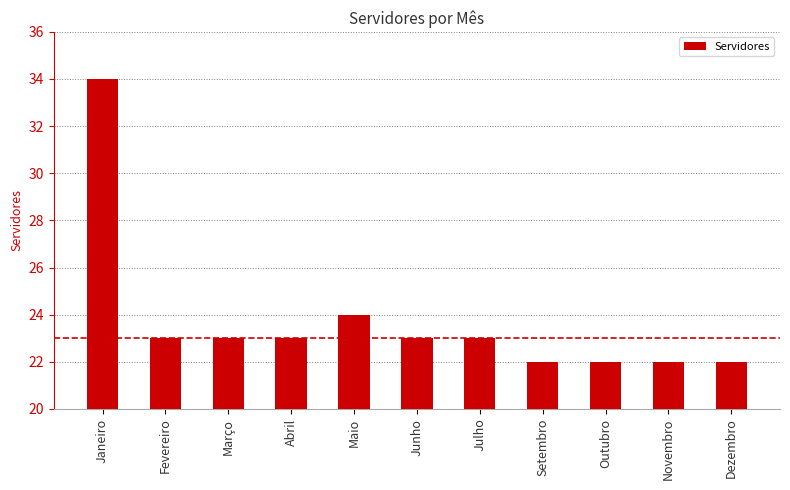

Are the bars grouped side by side (vs. stacked)?

No